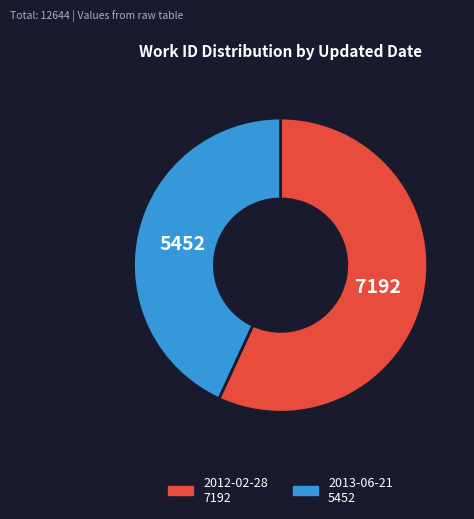

Is there a majority slice in this chart?

Yes